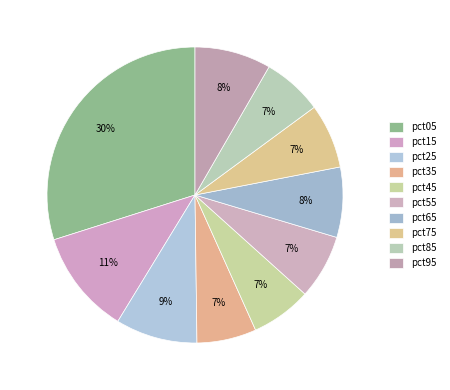

Is pct15 the majority of the pie?

No